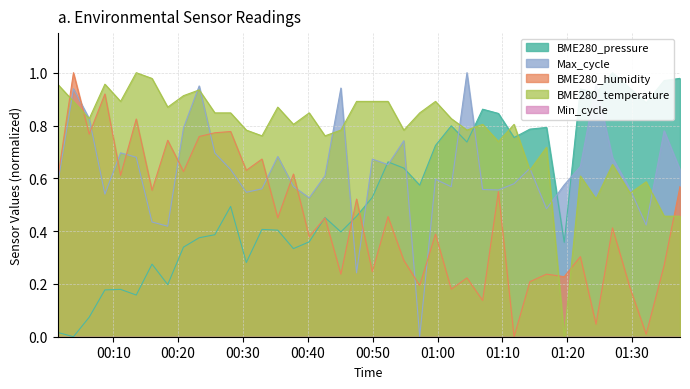

True or false: BME280_humidity and BME280_temperature intersect in this chart.

True